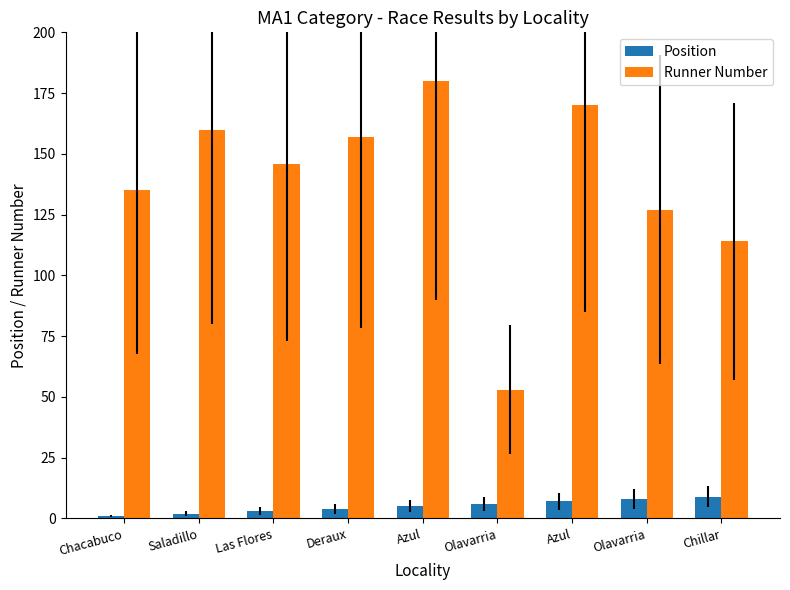

What is the label of the 9th bar from the right?

Chacabuco